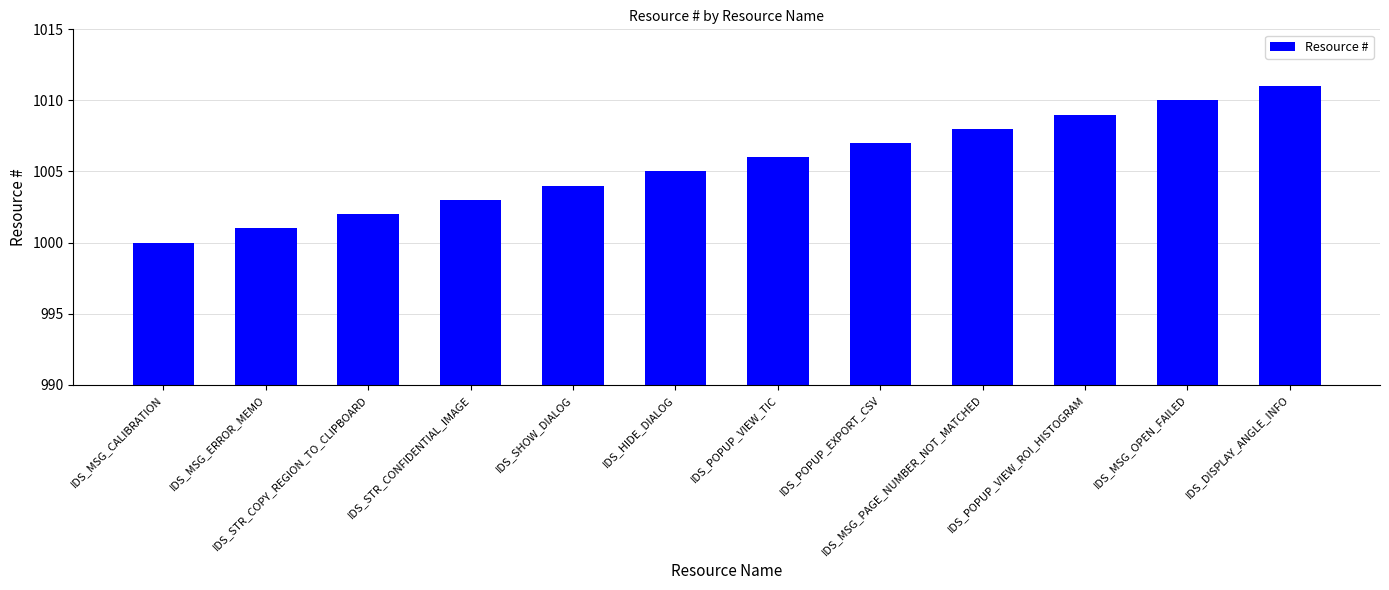

What is the label of the 3rd bar from the right?

IDS_POPUP_VIEW_ROI_HISTOGRAM